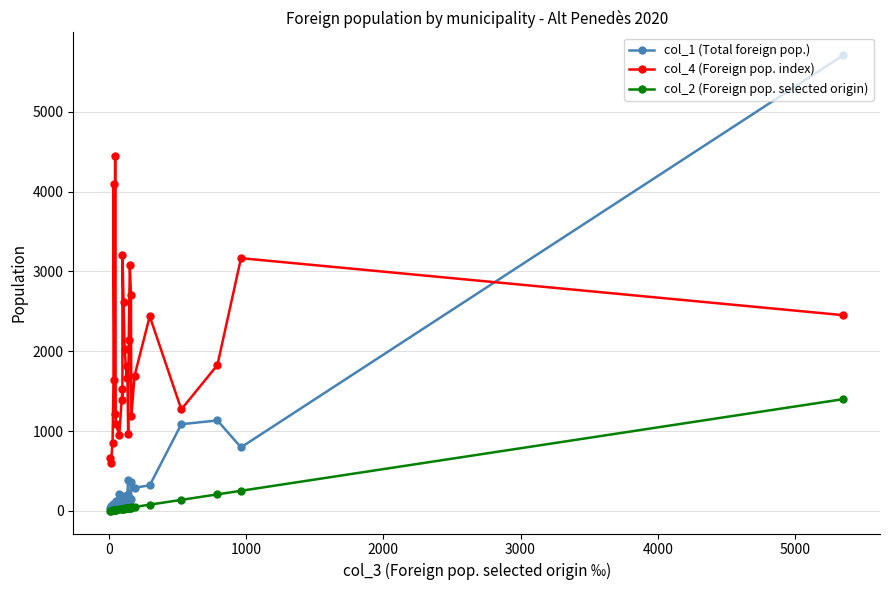

True or false: col_4 (Foreign pop. index) and col_2 (Foreign pop. selected origin) cross at least once.

False